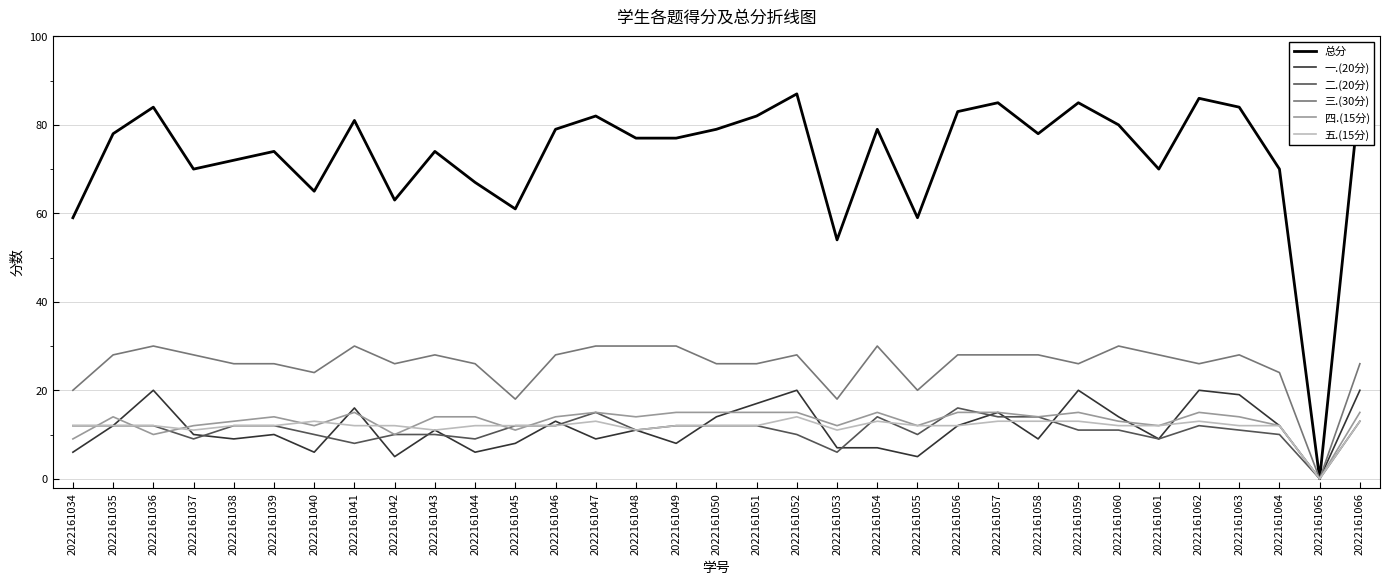

What is the difference between the 四.(15分) values at 2022161059 and 2022161061?

3